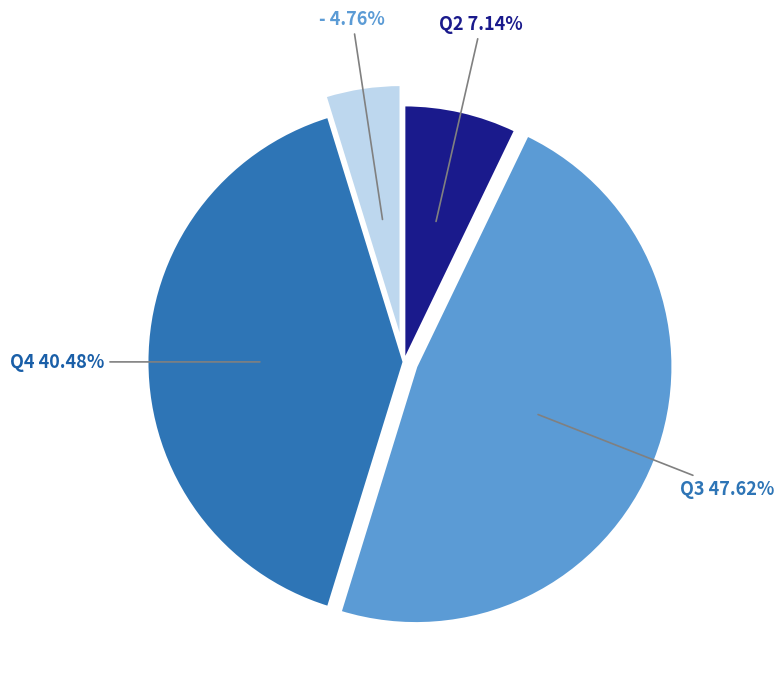

How much of the chart is everything except Q3?

52.4%